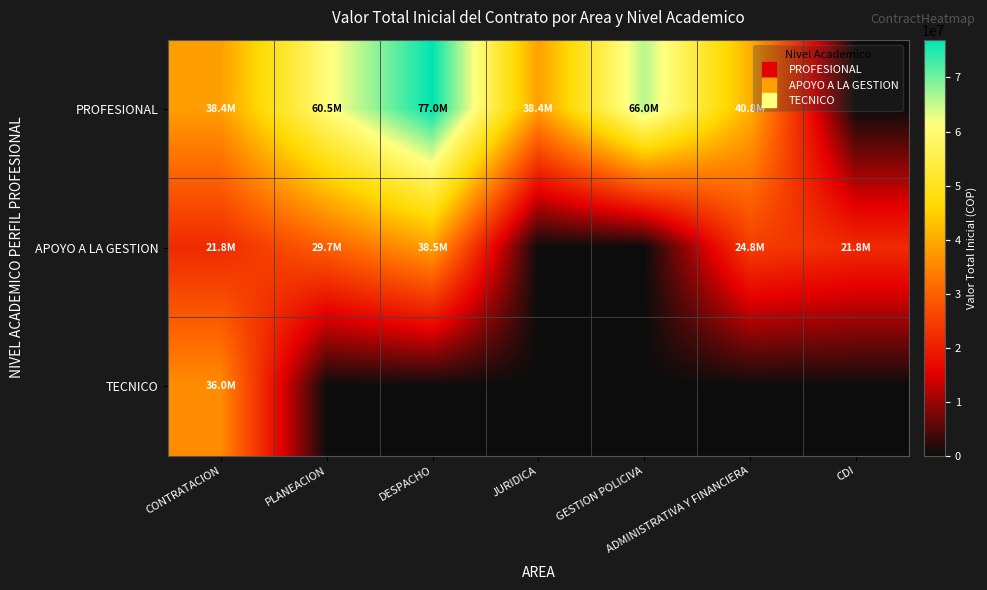

At how many categories does at least one series exceed 43734646?

3